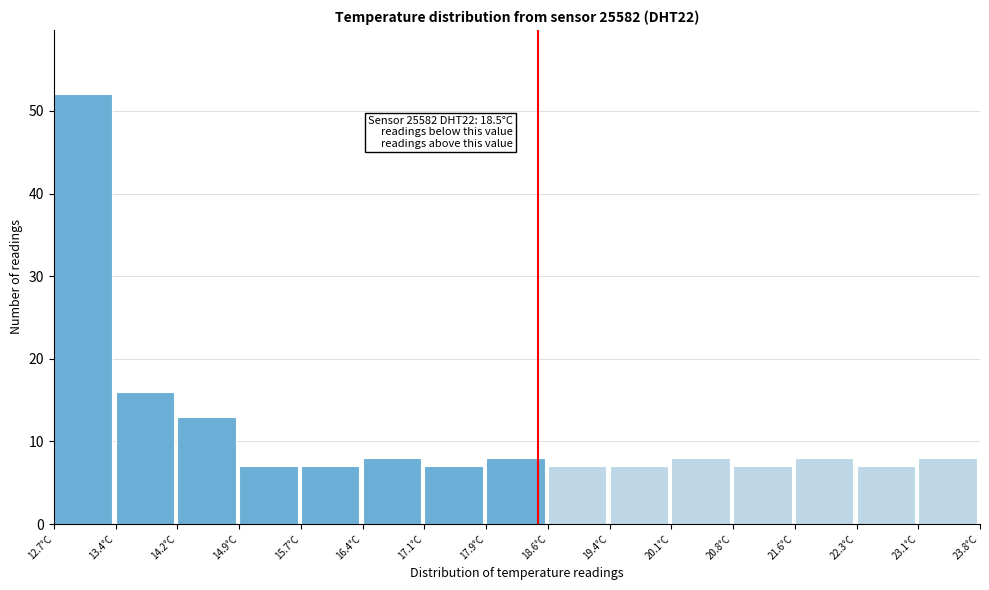

Over which range of the x-axis is the bar tallest?

12.70 to 13.44